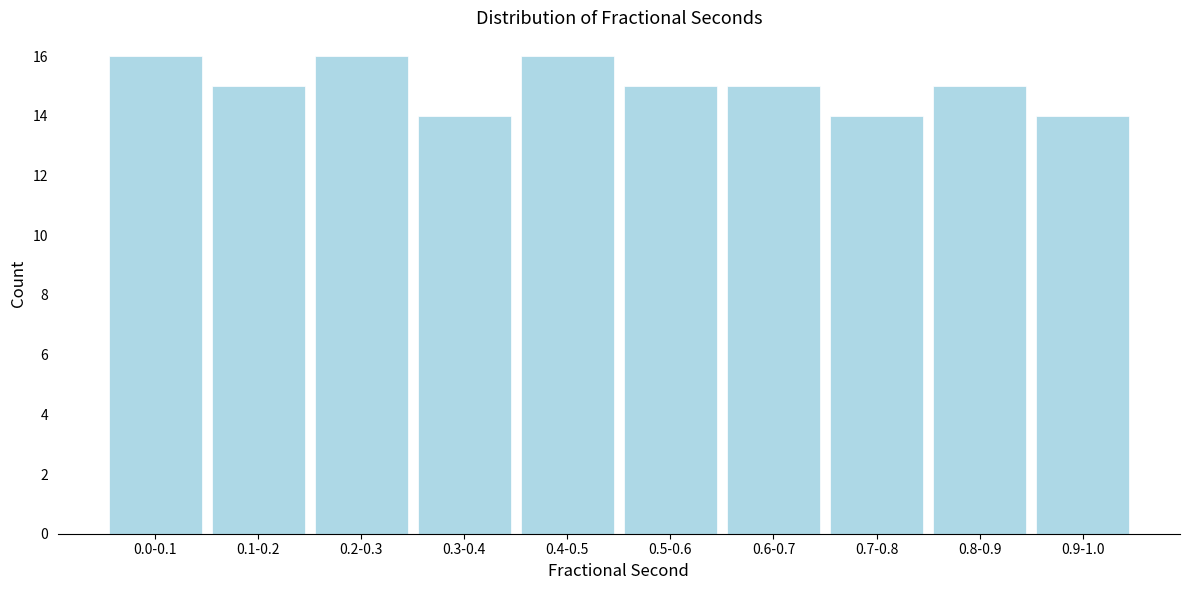

Reading left to right, list all the values displayed in this chart.

16	15	16	14	16	15	15	14	15	14